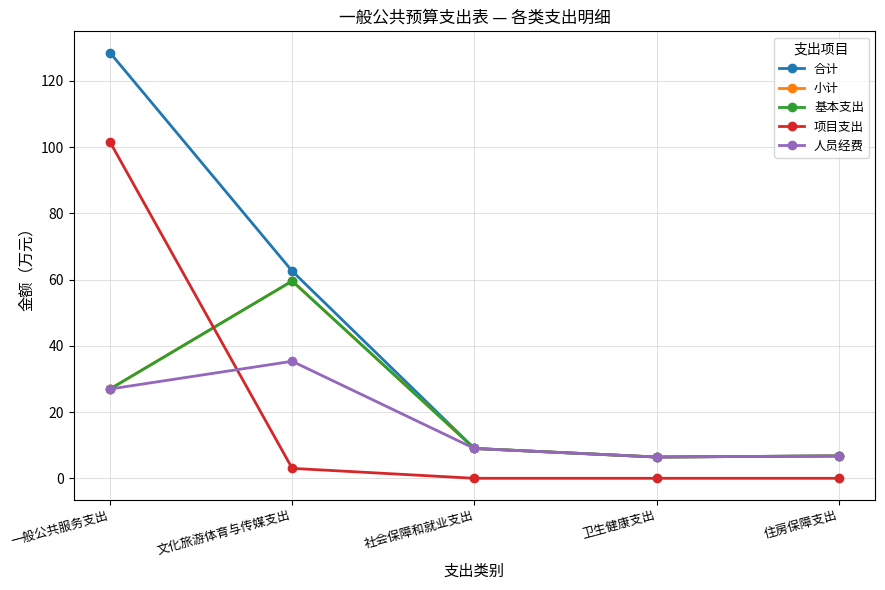

Is this an area chart (filled region under the line)?

No